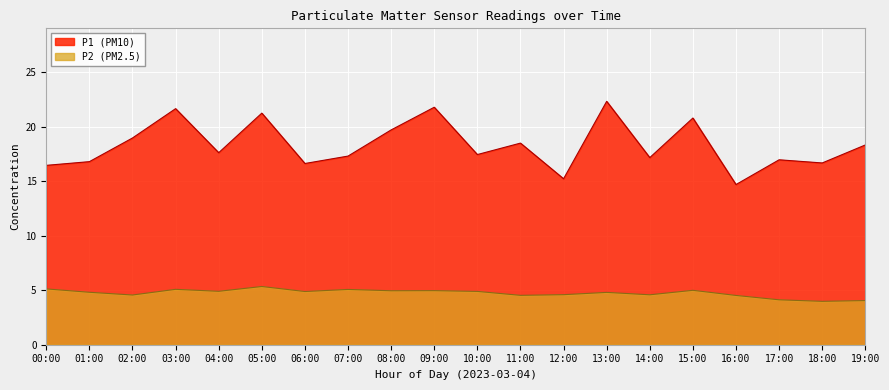

What is the difference between the highest and lowest values at 05:00?

15.9